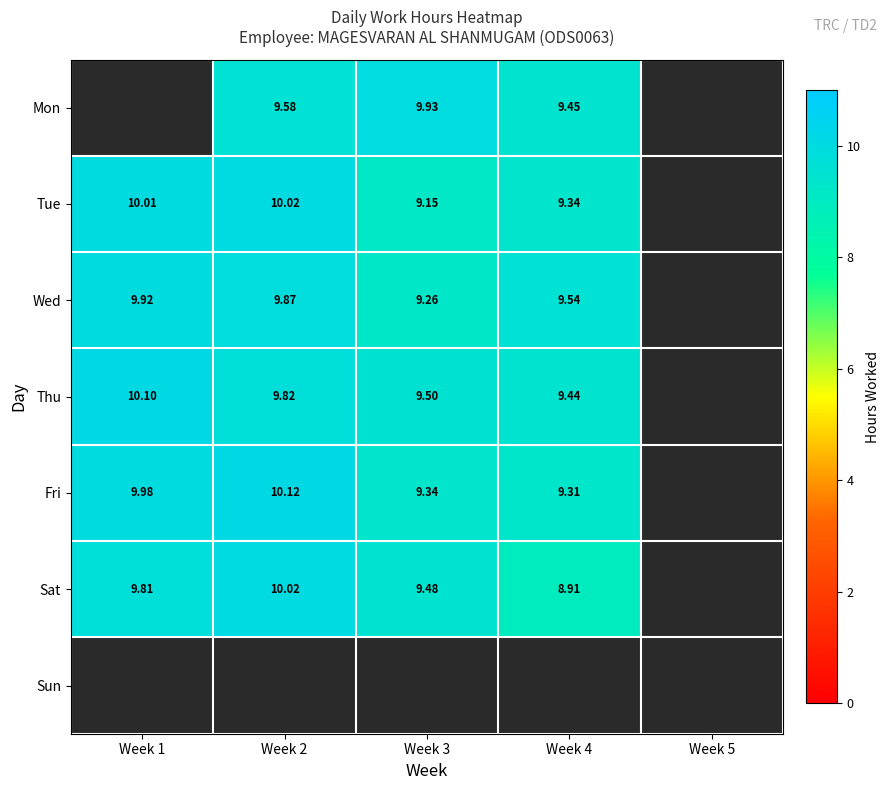

Is the value of Wed at Week 3 greater than the value of Fri at Week 4?

No